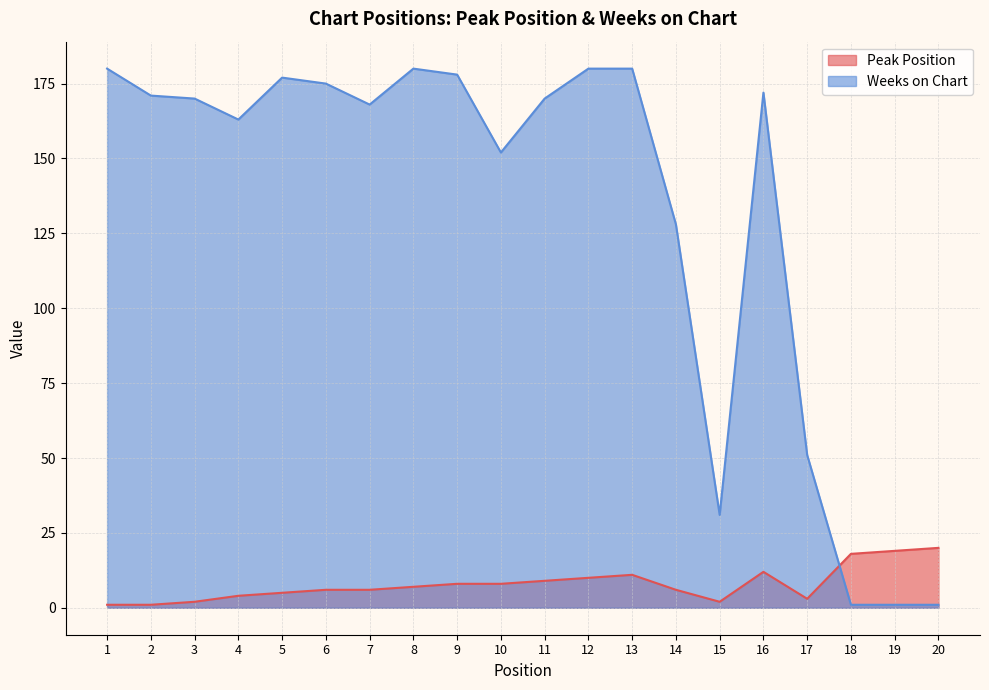

What is the difference between the maximum and minimum values in the Weeks on Chart series?

179